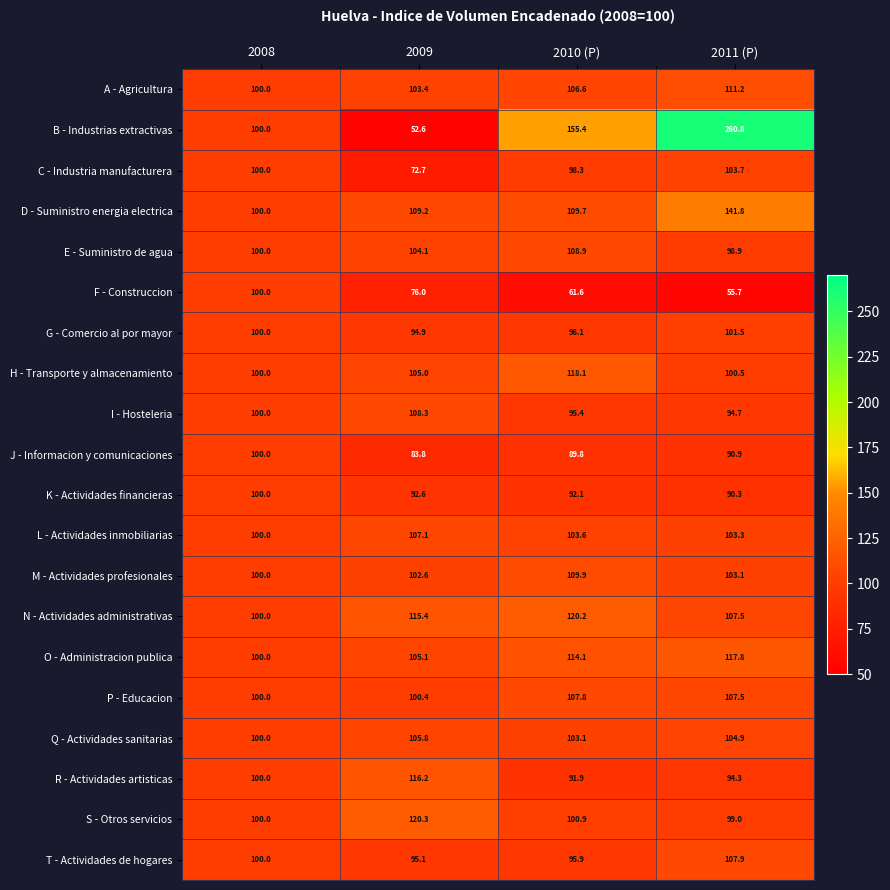

At which category does the chart reach its peak across all series?

2011 (P)